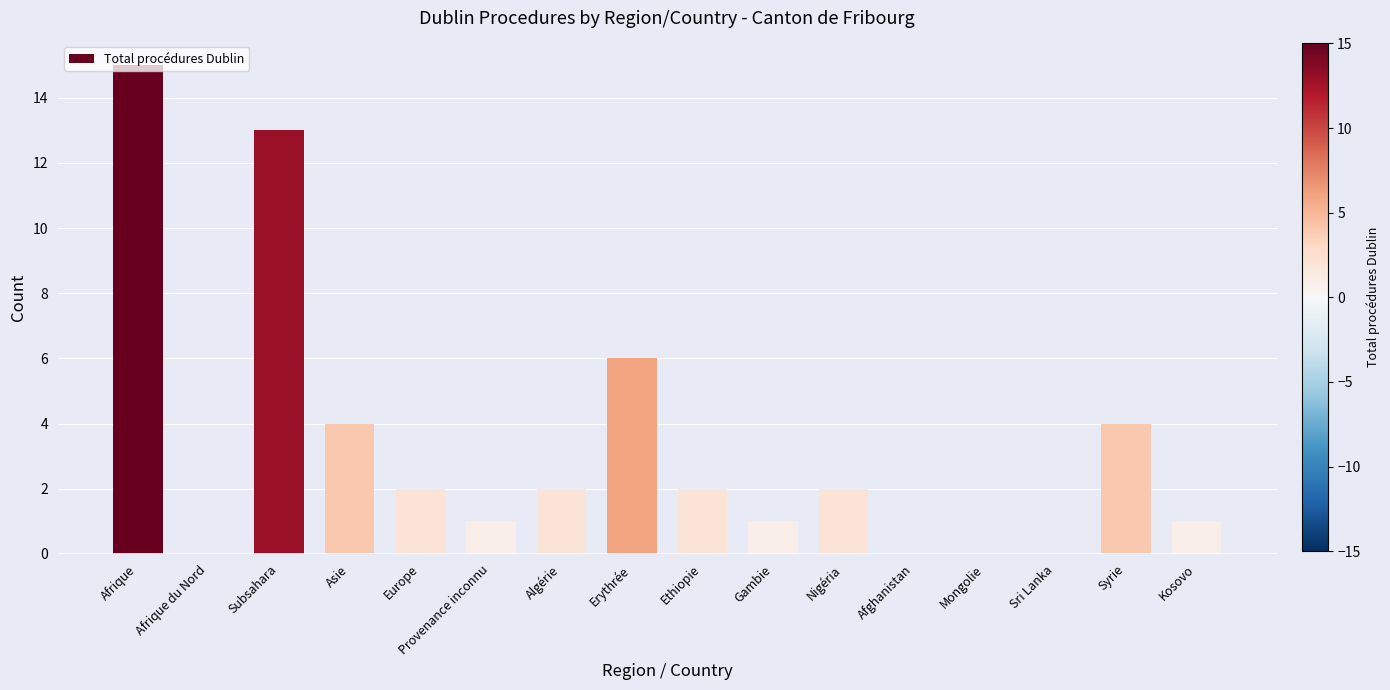

How many categories are shown in the chart?

16